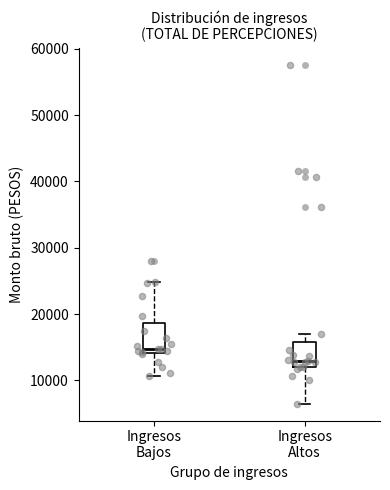

Where does the upper whisker of the box for Ingresos Bajos end on the y-axis? The values are not printed on the chart, so give them approximately, as read against the axis.

25000